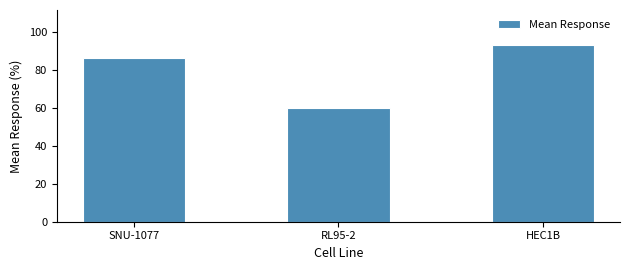

What is the average value?

79.7